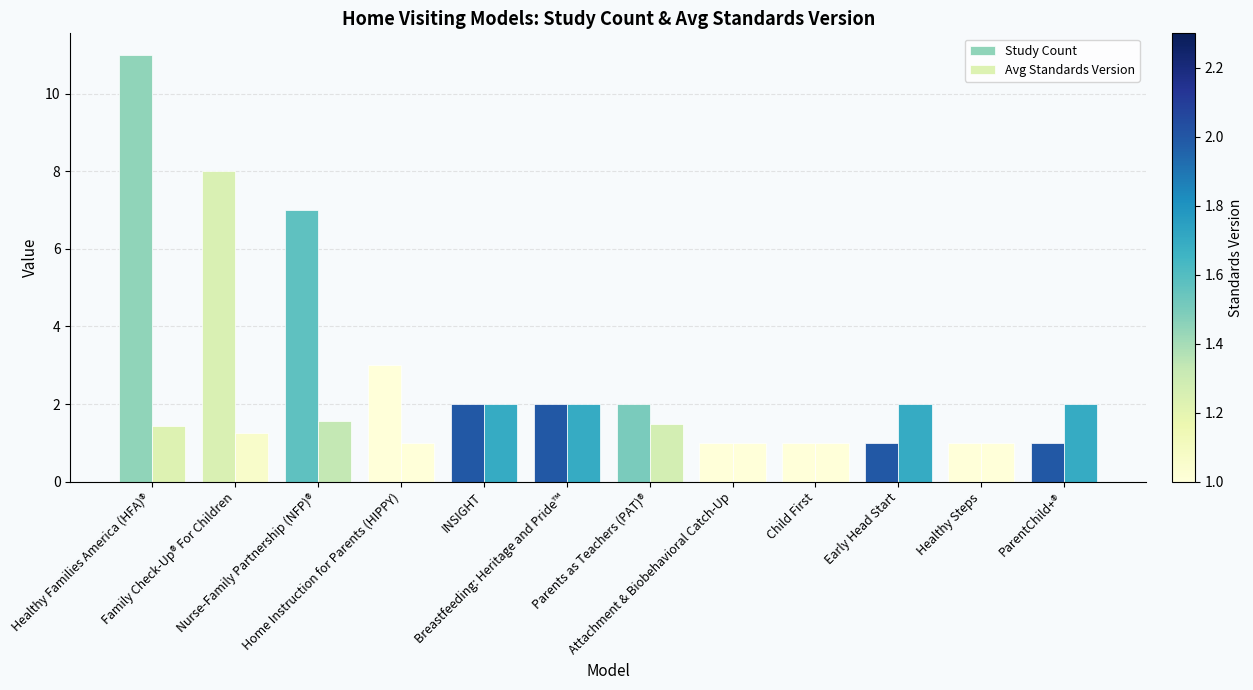

Is it true that Avg Standards Version equals 2.0 at INSIGHT?

True